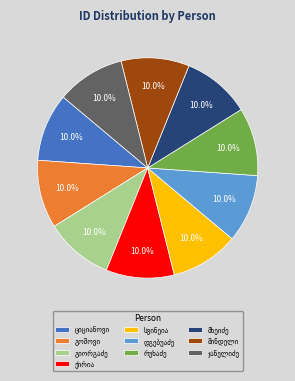

Is there any slice that represents more than half of the pie?

No